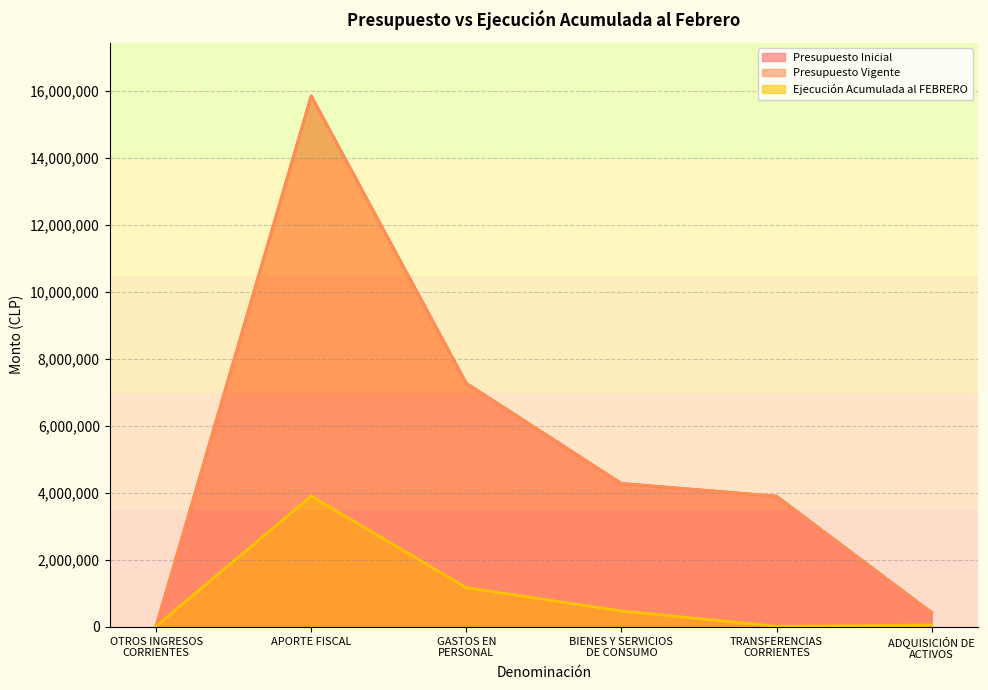

Count the number of data series in this chart.

3